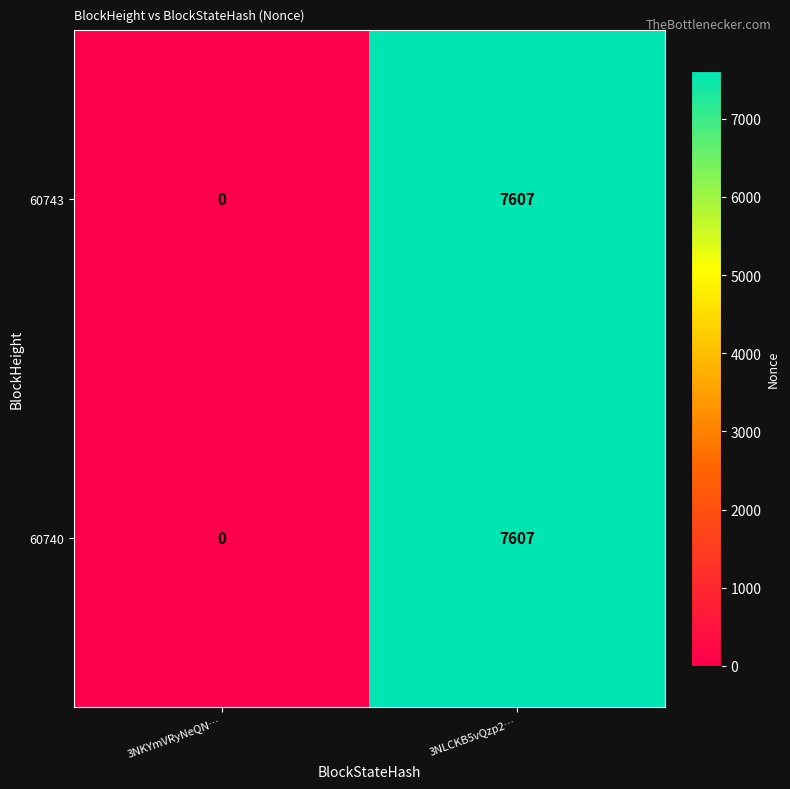

At which label does 60743 reach its peak?

3NLCKB5vQzp2…